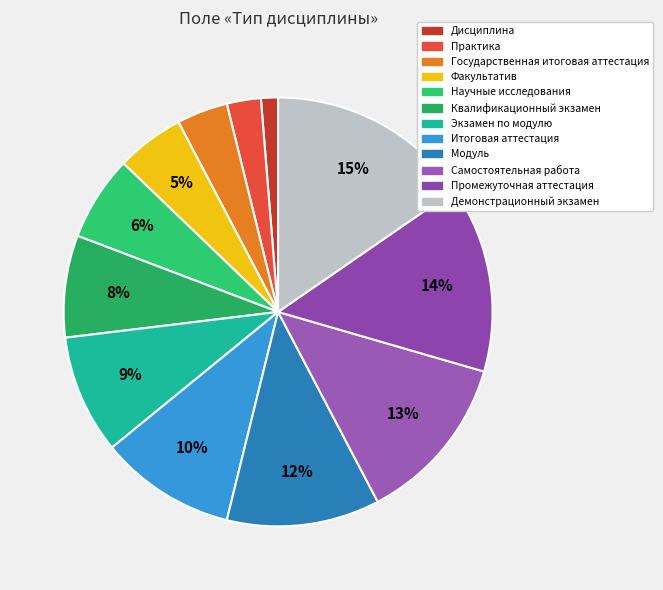

What is the largest slice in the pie chart?

Демонстрационный экзамен